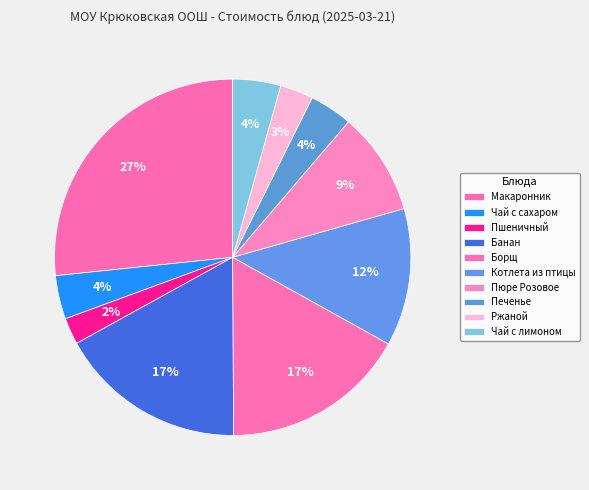

What is the largest slice in the pie chart?

Макаронник